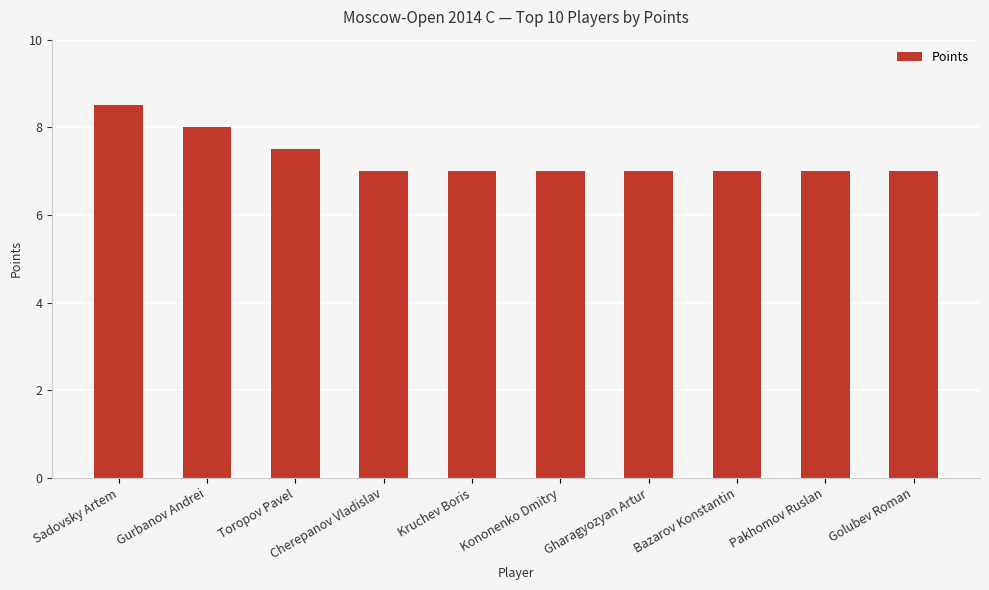

What is the label of the 10th bar from the left?

Golubev Roman